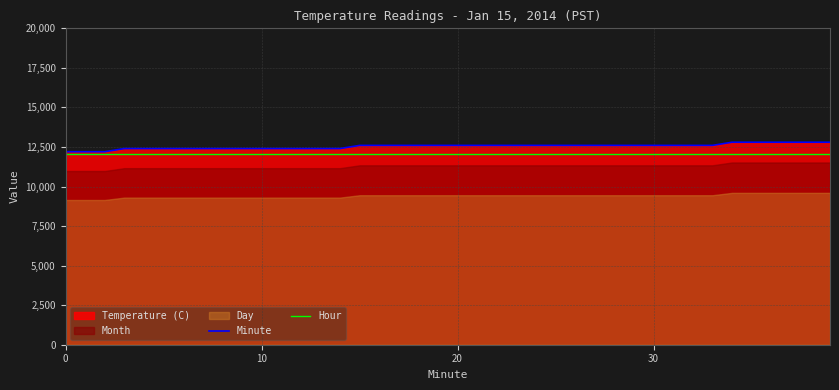

What is the lowest value of the Hour series?

12065